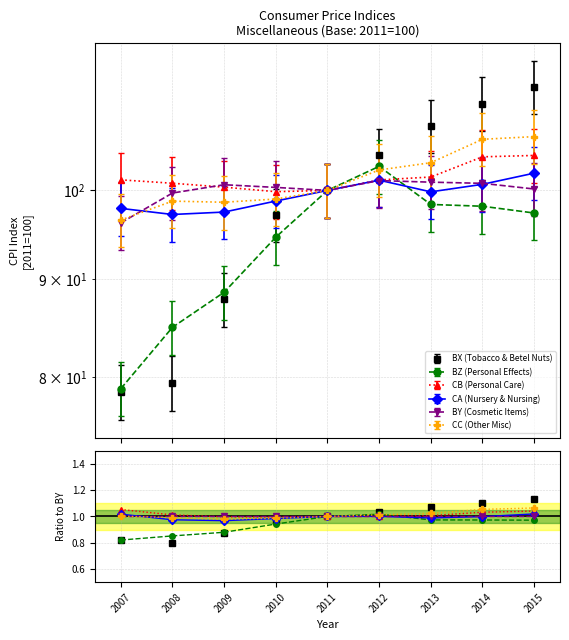

At how many categories does at least one series exceed 1?

6